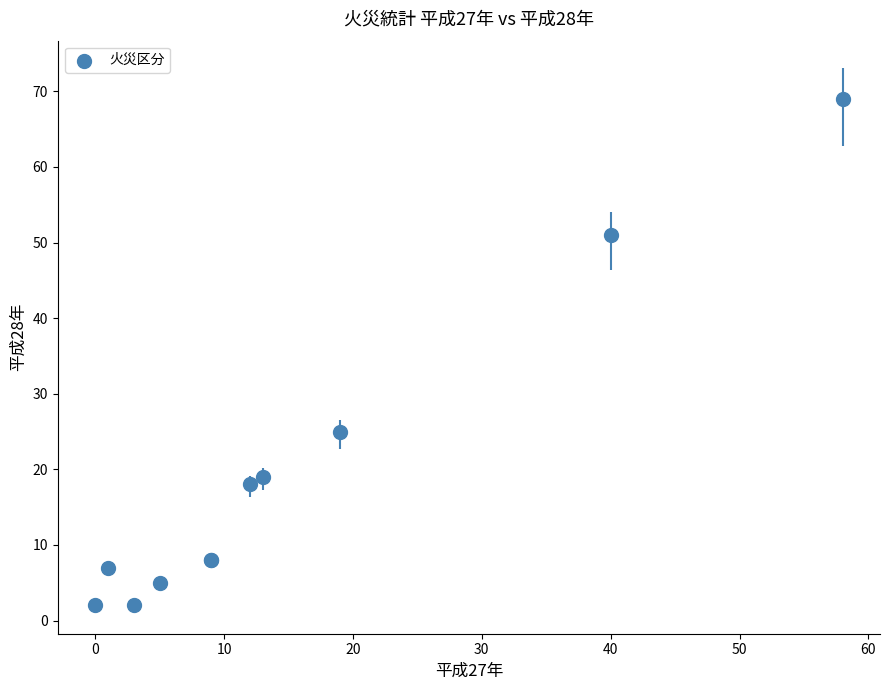

What Y value in the scatter plot is closest to 35?

25